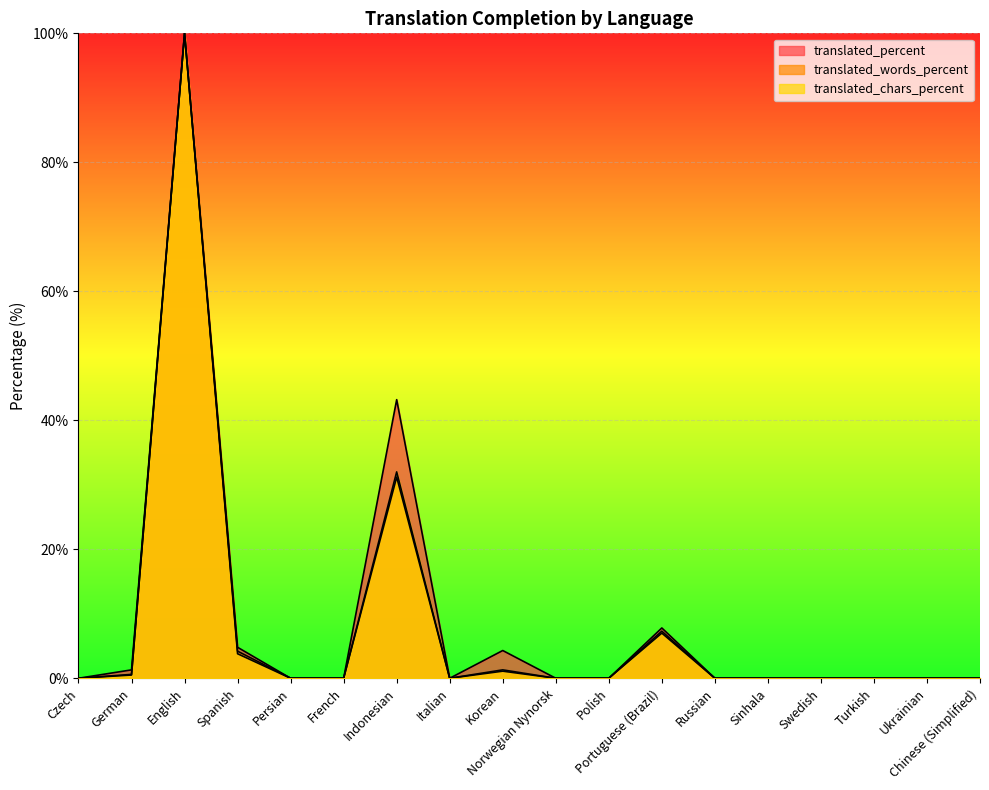

What is the difference between the second highest and second lowest values in the translated_words_percent series?

31.2